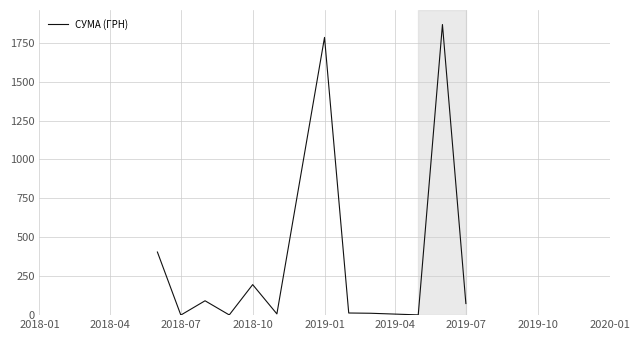

What is the greatest value displayed?

1866.4